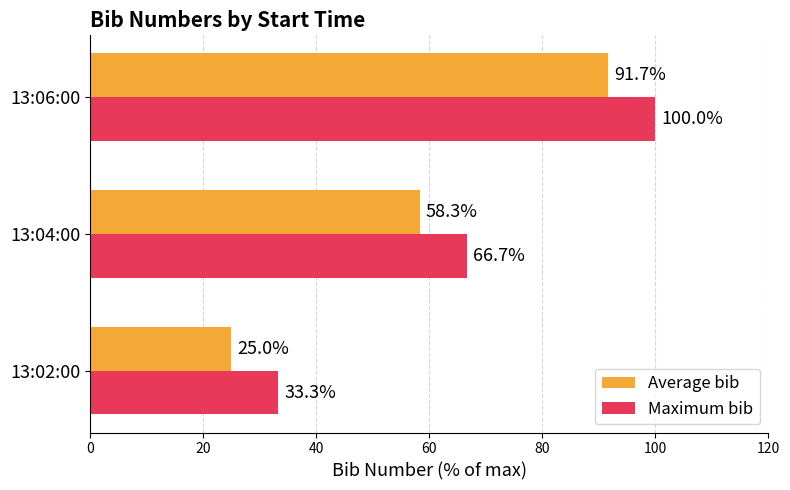

Where is Maximum bib nearest to the value 66?

13:04:00